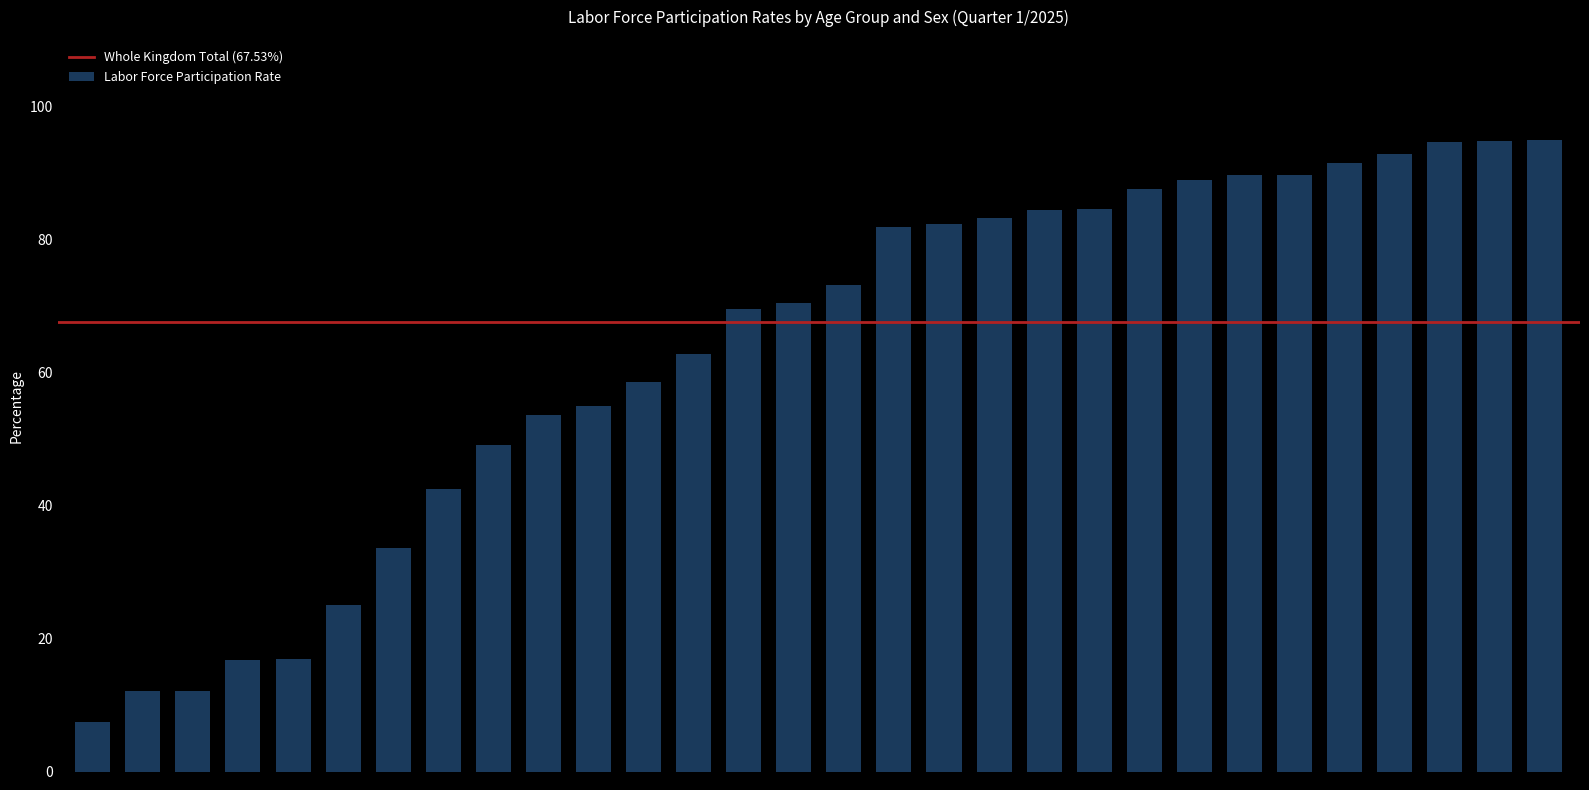

What is the value of the 23rd bar from the left?

88.9